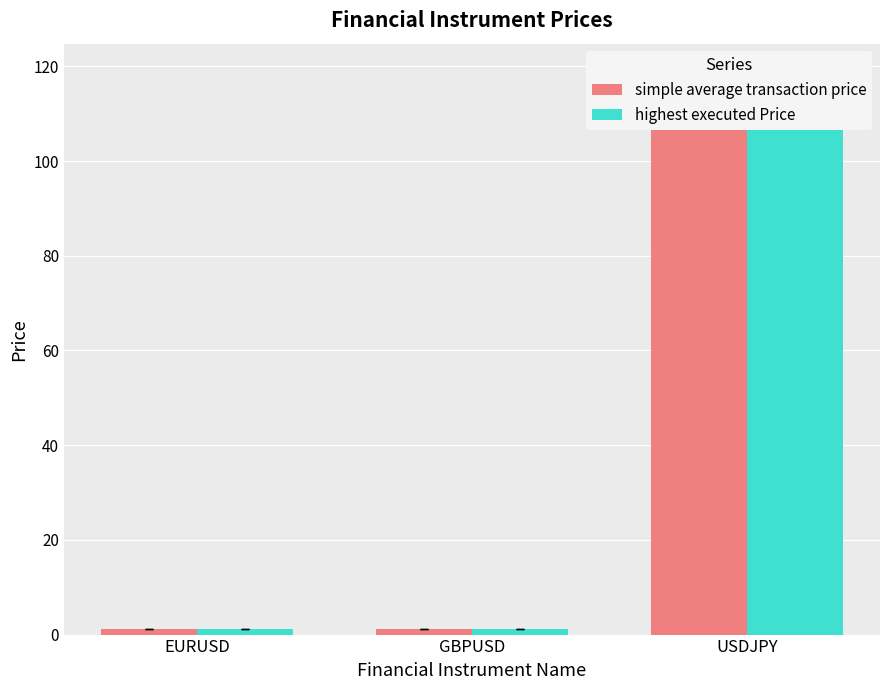

What is the difference between the highest executed Price values at EURUSD and GBPUSD?

0.1